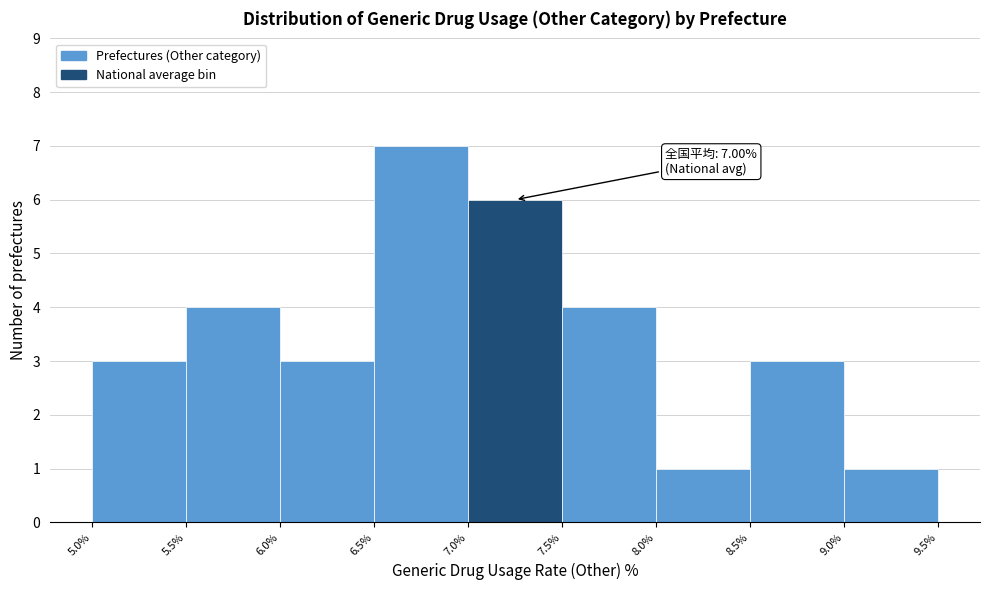

Over which range of the x-axis is the bar tallest?

6.5% to 7.0%